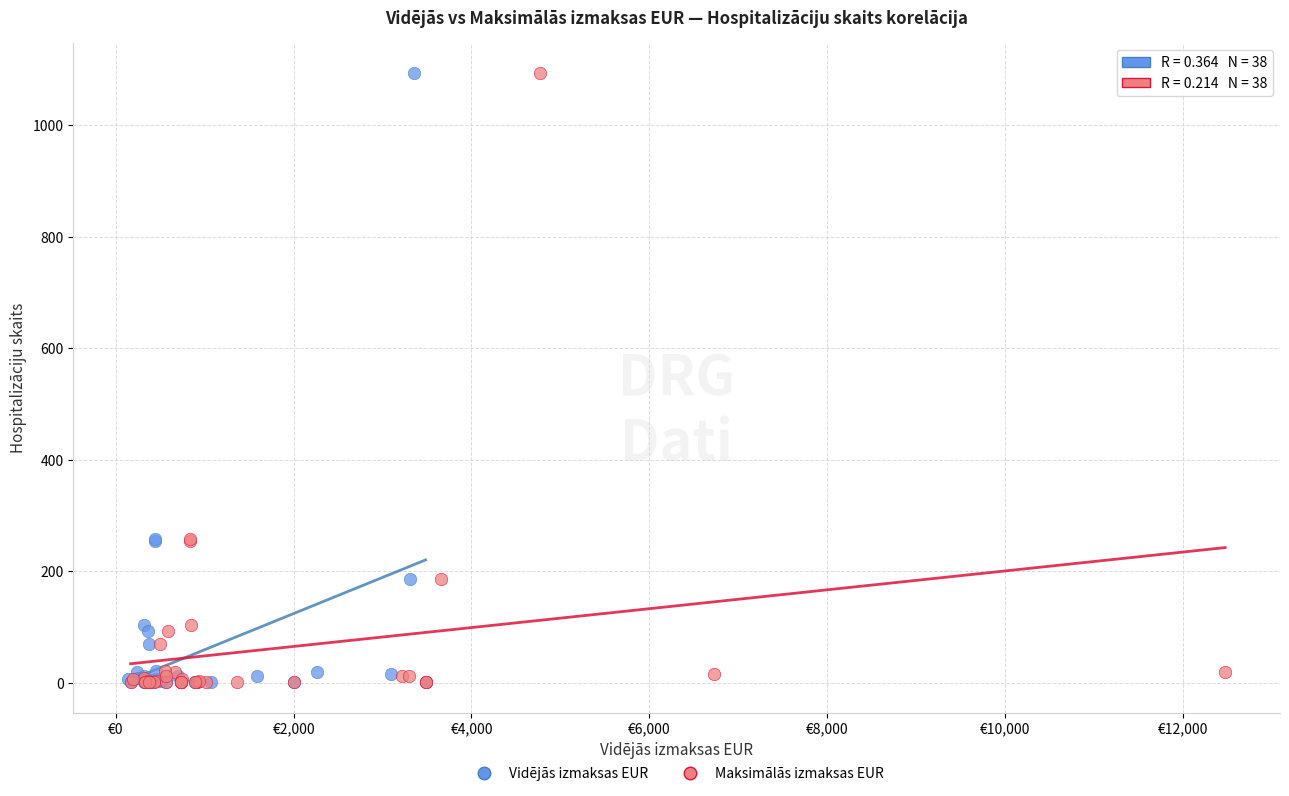

What are all the series names shown in the legend?

Vidējās izmaksas EUR, Maksimālās izmaksas EUR